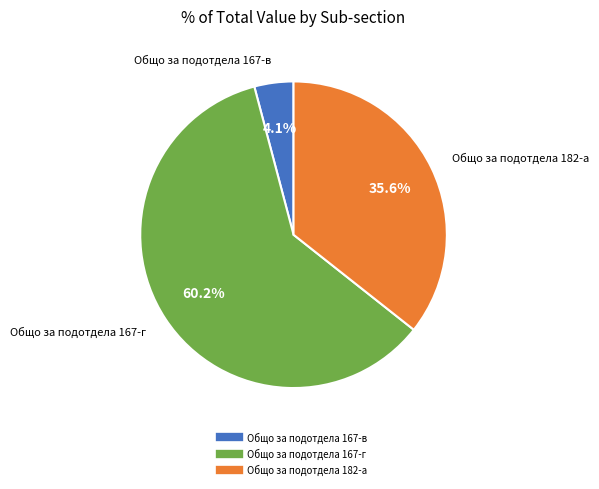

What is the majority slice?

Общо за подотдела 167-г